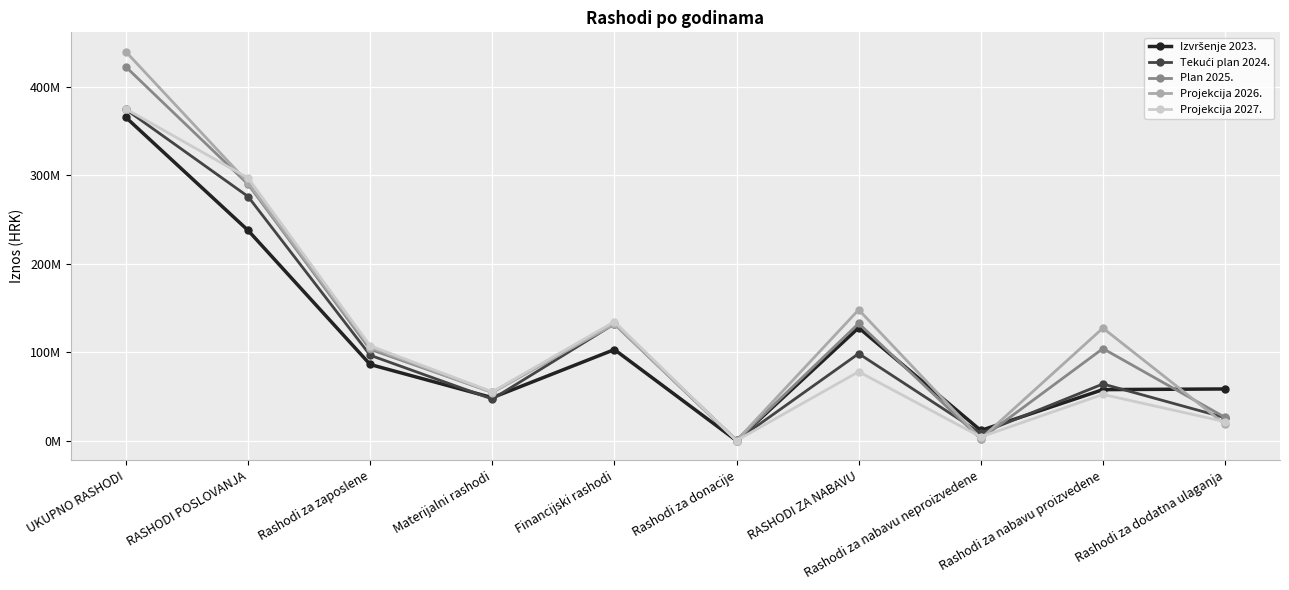

Reading left to right, extract all data points from this chart.

Izvršenje 2023.: 365255465.4	237624831.1	86080602.5	48580161.7	102926808.5	37258.3	127630634.3	11527104.6	57681076.4	58422453.4
Tekući plan 2024.: 374265616.0	275883988.0	96512908.0	47009642.0	132006926.0	224512.0	98381628.0	8323800.0	64057828.0	26000000.0
Plan 2025.: 422296272.0	289835304.0	103185697.0	54671661.0	131884766.0	93180.0	132460968.0	2070440.0	104054988.0	26335540.0
Projekcija 2026.: 439431573.0	291491696.0	105202320.0	54381751.0	131816425.0	91200.0	147939877.0	2200000.0	127239877.0	18500000.0
Projekcija 2027.: 374785163.0	296854168.0	107155312.0	55208603.0	134399053.0	91200.0	77930995.0	4200000.0	52275565.0	21455430.0